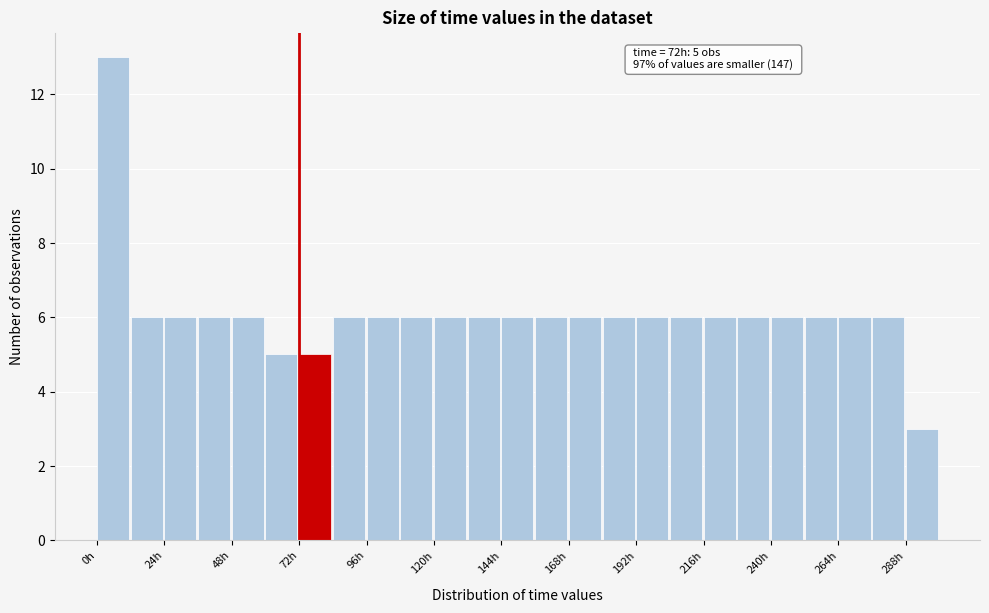

Read against the x-axis, roughly where is the centre of the tallest bar?

5